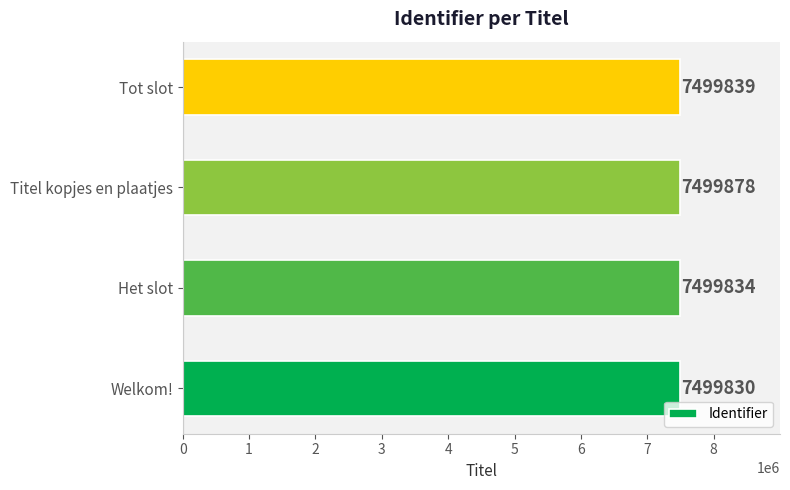

Is it true that the value at Welkom! is 5090081?

False